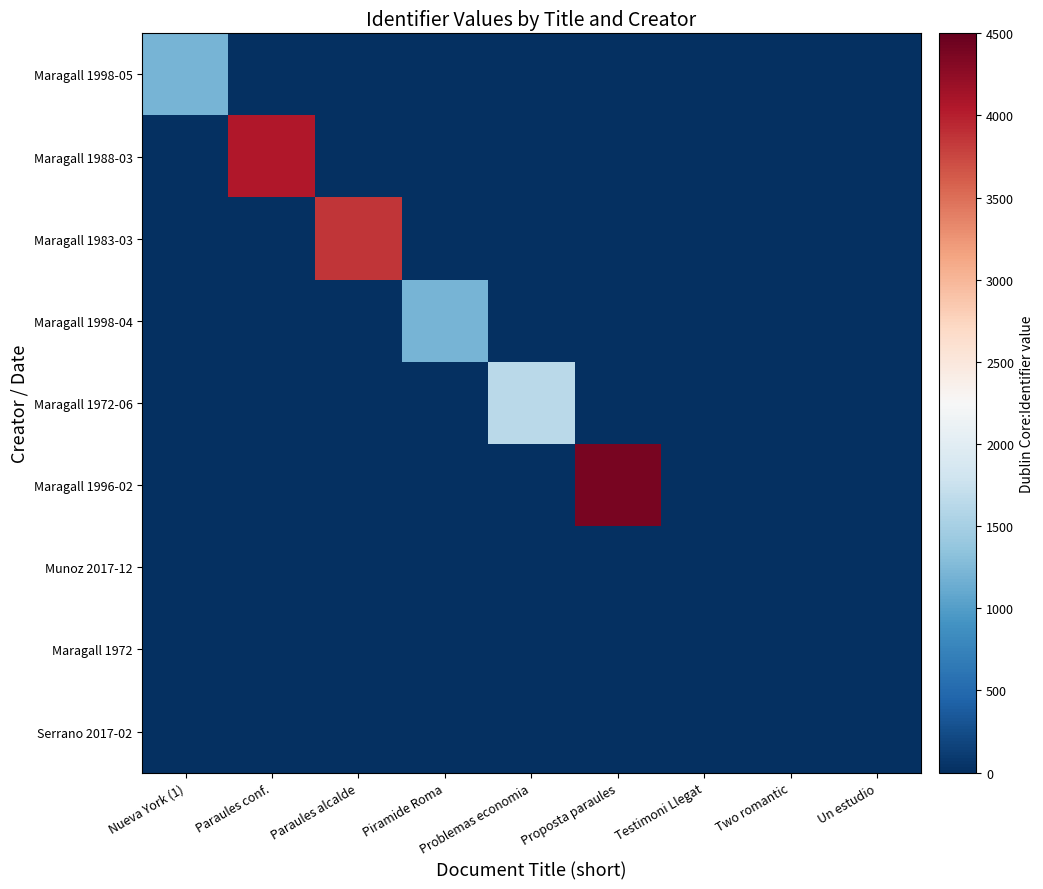

Reading left to right, list all the values displayed in this chart.

Maragall 1998-05: Nueva York (1)=1211	Paraules conf.=0	Paraules alcalde=0	Piramide Roma=0	Problemas economia=0	Proposta paraules=0	Testimoni Llegat=0	Two romantic=0	Un estudio=0
Maragall 1988-03: Nueva York (1)=0	Paraules conf.=4049	Paraules alcalde=0	Piramide Roma=0	Problemas economia=0	Proposta paraules=0	Testimoni Llegat=0	Two romantic=0	Un estudio=0
Maragall 1983-03: Nueva York (1)=0	Paraules conf.=0	Paraules alcalde=3861	Piramide Roma=0	Problemas economia=0	Proposta paraules=0	Testimoni Llegat=0	Two romantic=0	Un estudio=0
Maragall 1998-04: Nueva York (1)=0	Paraules conf.=0	Paraules alcalde=0	Piramide Roma=1208	Problemas economia=0	Proposta paraules=0	Testimoni Llegat=0	Two romantic=0	Un estudio=0
Maragall 1972-06: Nueva York (1)=0	Paraules conf.=0	Paraules alcalde=0	Piramide Roma=0	Problemas economia=1636	Proposta paraules=0	Testimoni Llegat=0	Two romantic=0	Un estudio=0
Maragall 1996-02: Nueva York (1)=0	Paraules conf.=0	Paraules alcalde=0	Piramide Roma=0	Problemas economia=0	Proposta paraules=4379	Testimoni Llegat=0	Two romantic=0	Un estudio=0
Munoz 2017-12: Nueva York (1)=0	Paraules conf.=0	Paraules alcalde=0	Piramide Roma=0	Problemas economia=0	Proposta paraules=0	Testimoni Llegat=0	Two romantic=0	Un estudio=0
Maragall 1972: Nueva York (1)=0	Paraules conf.=0	Paraules alcalde=0	Piramide Roma=0	Problemas economia=0	Proposta paraules=0	Testimoni Llegat=0	Two romantic=0	Un estudio=0
Serrano 2017-02: Nueva York (1)=0	Paraules conf.=0	Paraules alcalde=0	Piramide Roma=0	Problemas economia=0	Proposta paraules=0	Testimoni Llegat=0	Two romantic=0	Un estudio=0